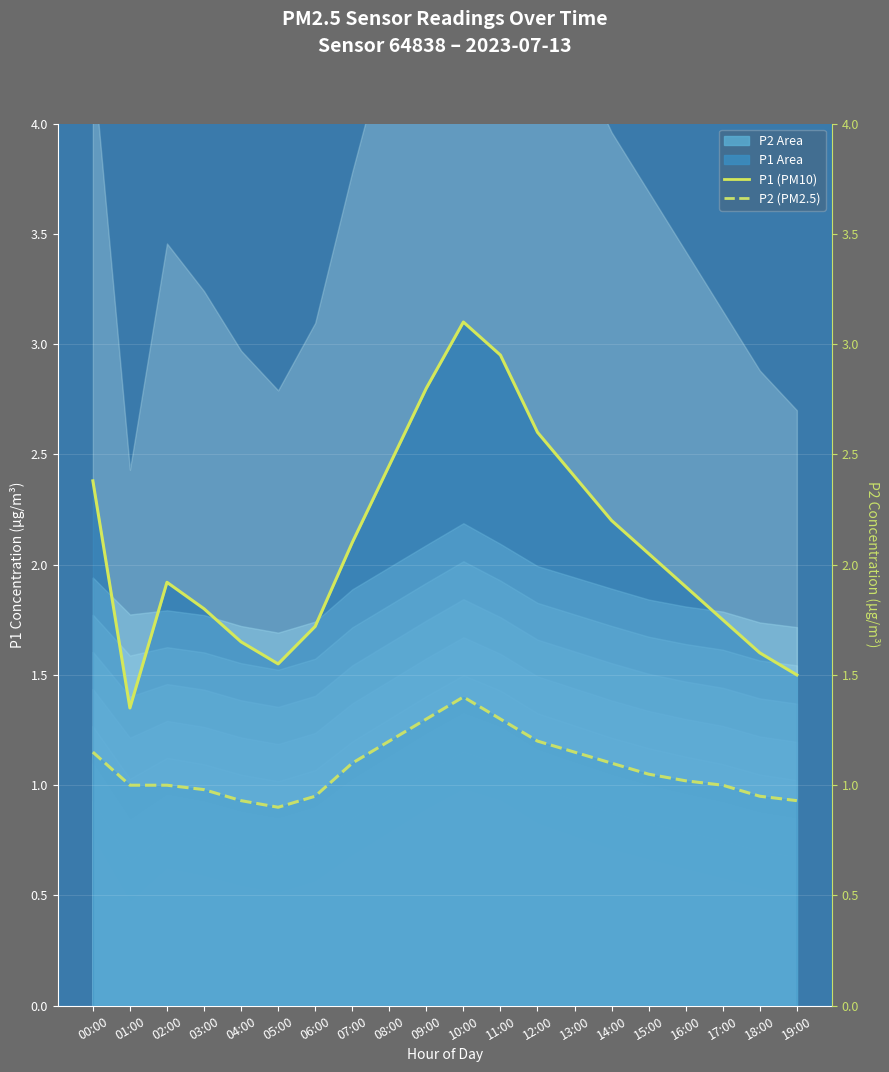

Read the P2 (PM2.5) value at 03:00.

1.0